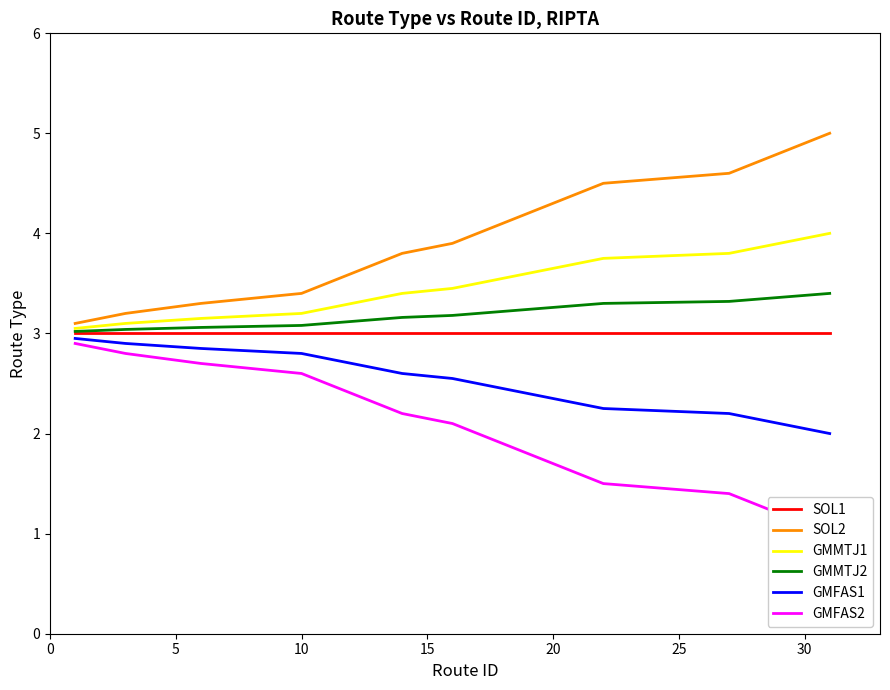

What is the value of the SOL1 point at the 6th from the left?

3.0